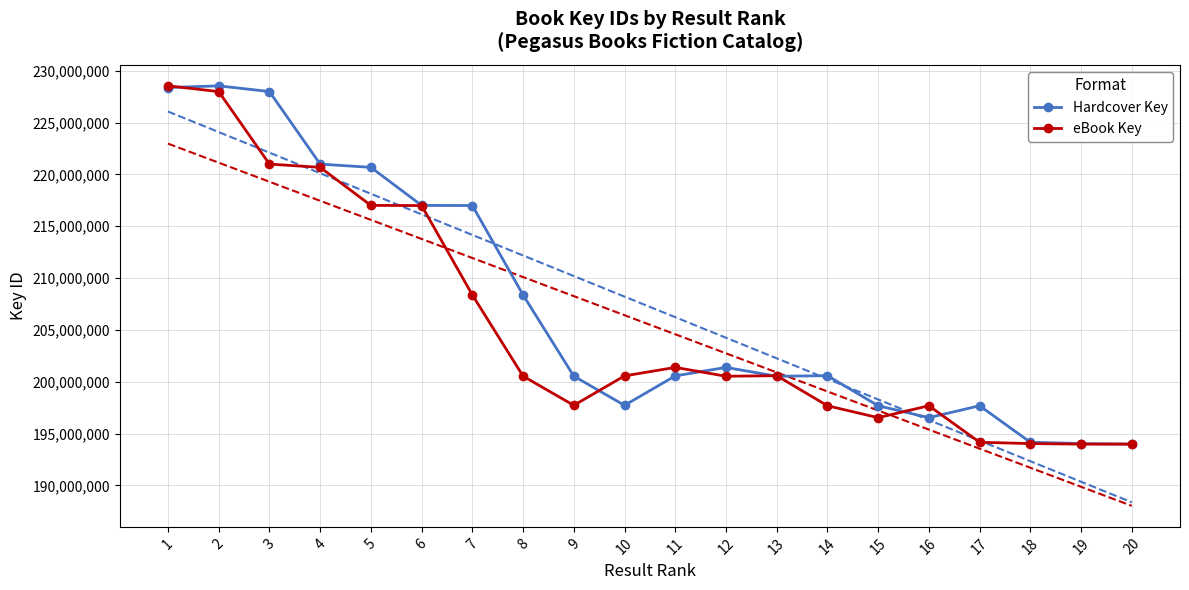

How many lines are shown in the chart?

2